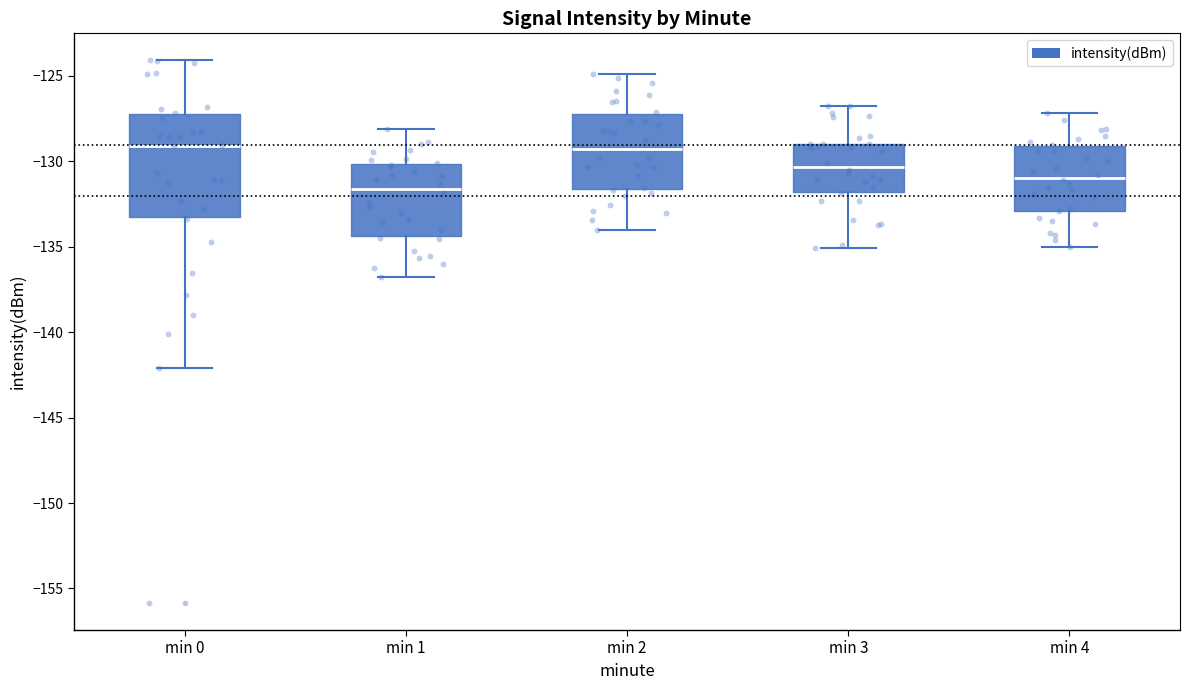

Comparing the boxes themselves (not the whiskers), which one is the tallest?

min 0